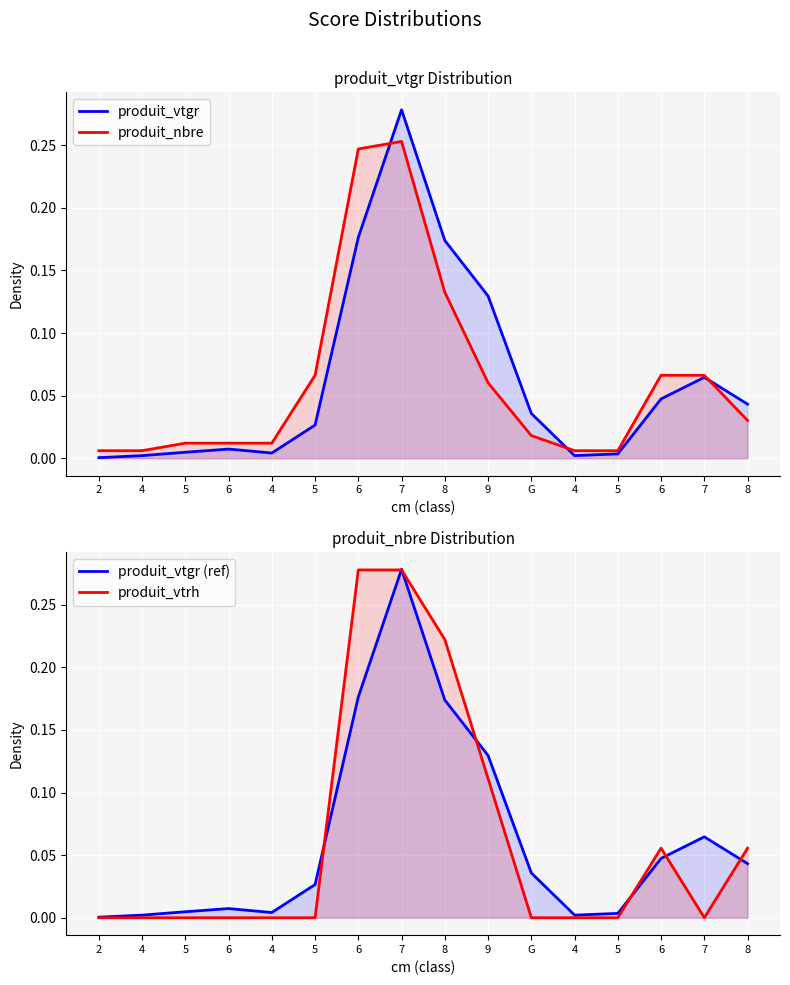

What are all the series names shown in the legend?

produit_vtgr, produit_nbre, produit_vtgr (ref), produit_vtrh